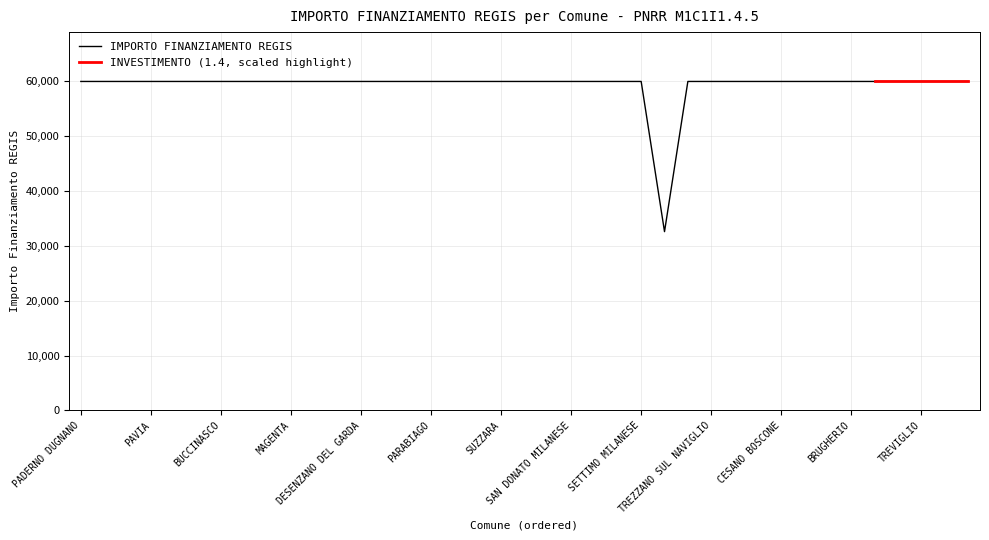

Does the chart have visible grid lines?

Yes